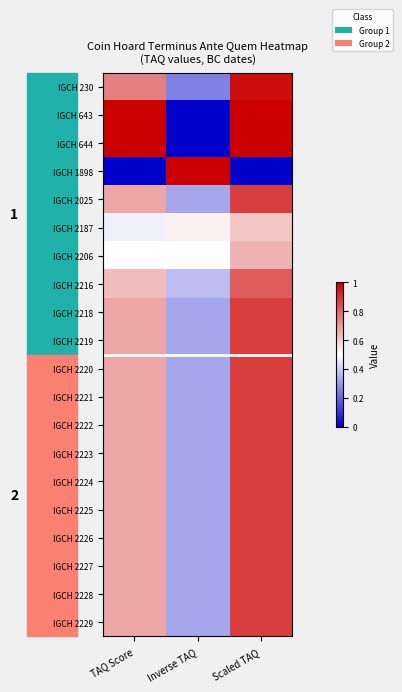

At which label is IGCH 2219 closest to 0?

Inverse TAQ